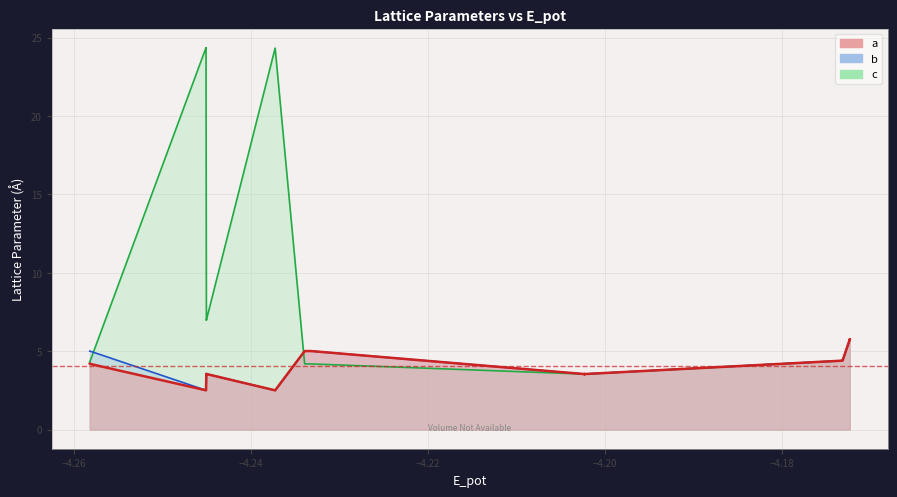

What is the highest value of the a series?

5.7